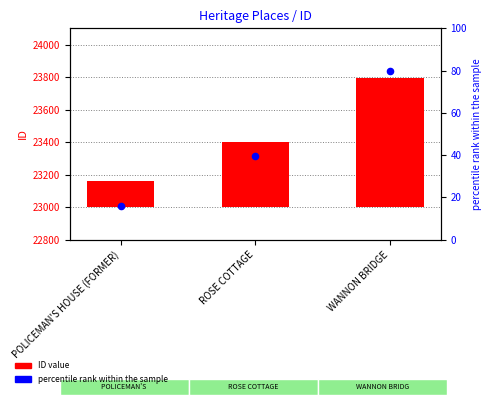

Which series reaches the minimum Y coordinate?

percentile rank within the sample